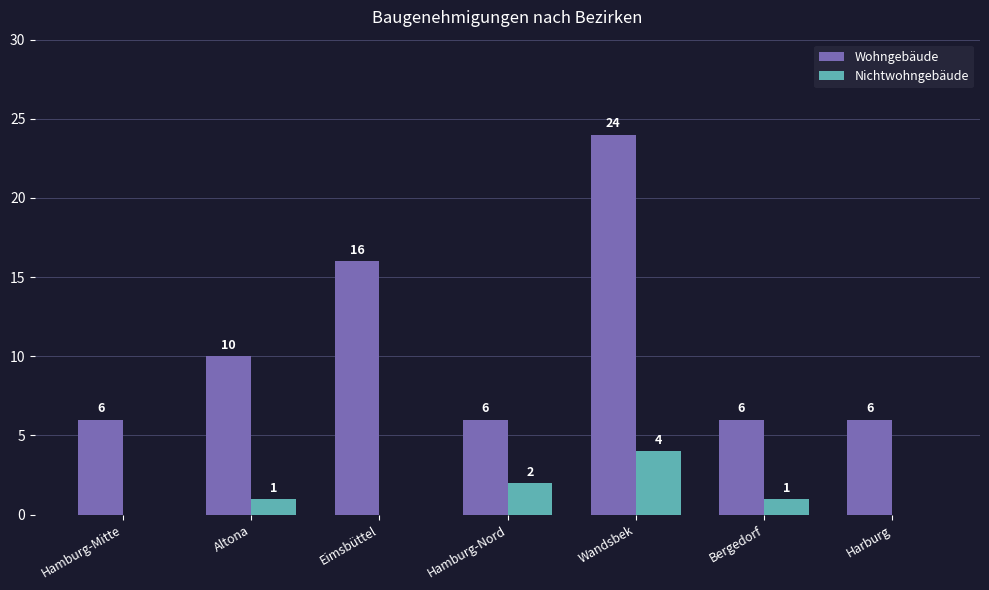

Does the chart contain stacked bars?

No